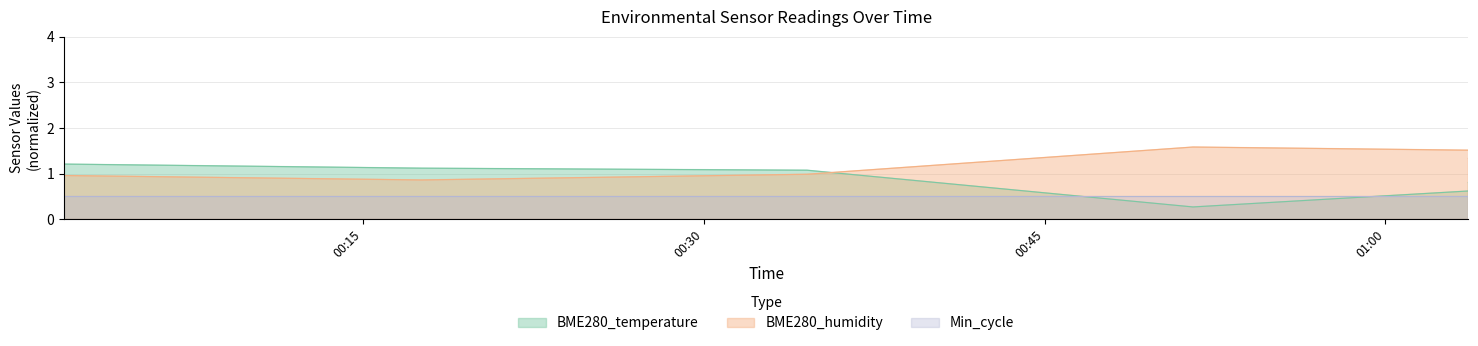

The value of BME280_humidity at 2022/10/31 00:34:33 is 0.4. True or false?

False